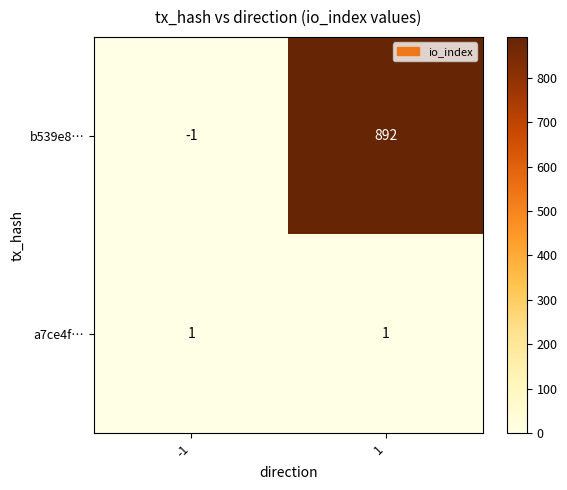

Which series has the widest spread of values?

b539e8…